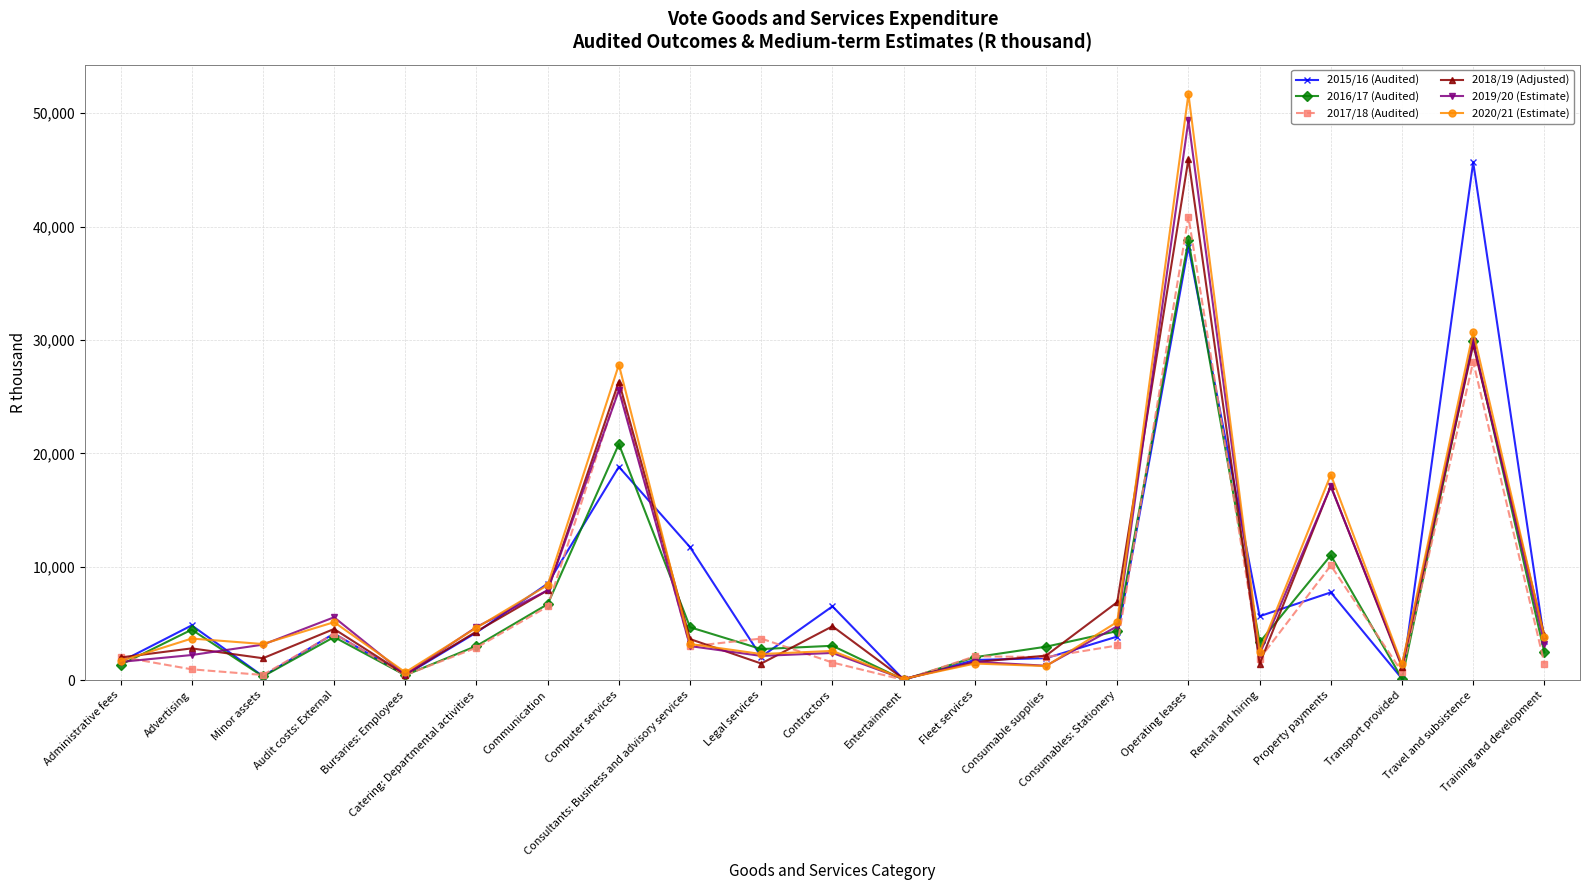

What is the difference between the highest and lowest values at Administrative fees?

712